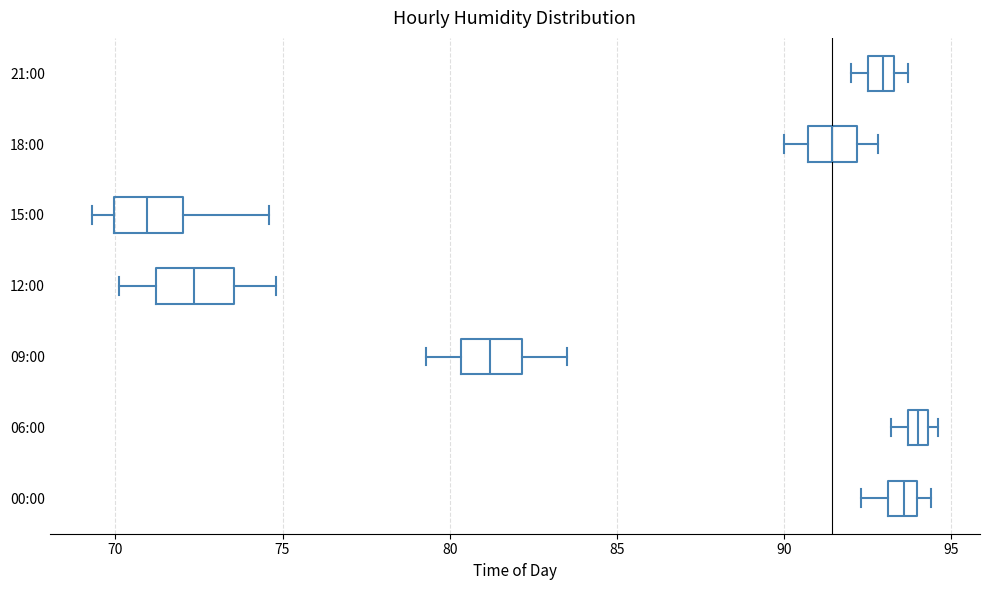

Where does the left whisker of the box for 09:00 end on the x-axis? The values are not printed on the chart, so give them approximately, as read against the axis.

79.5